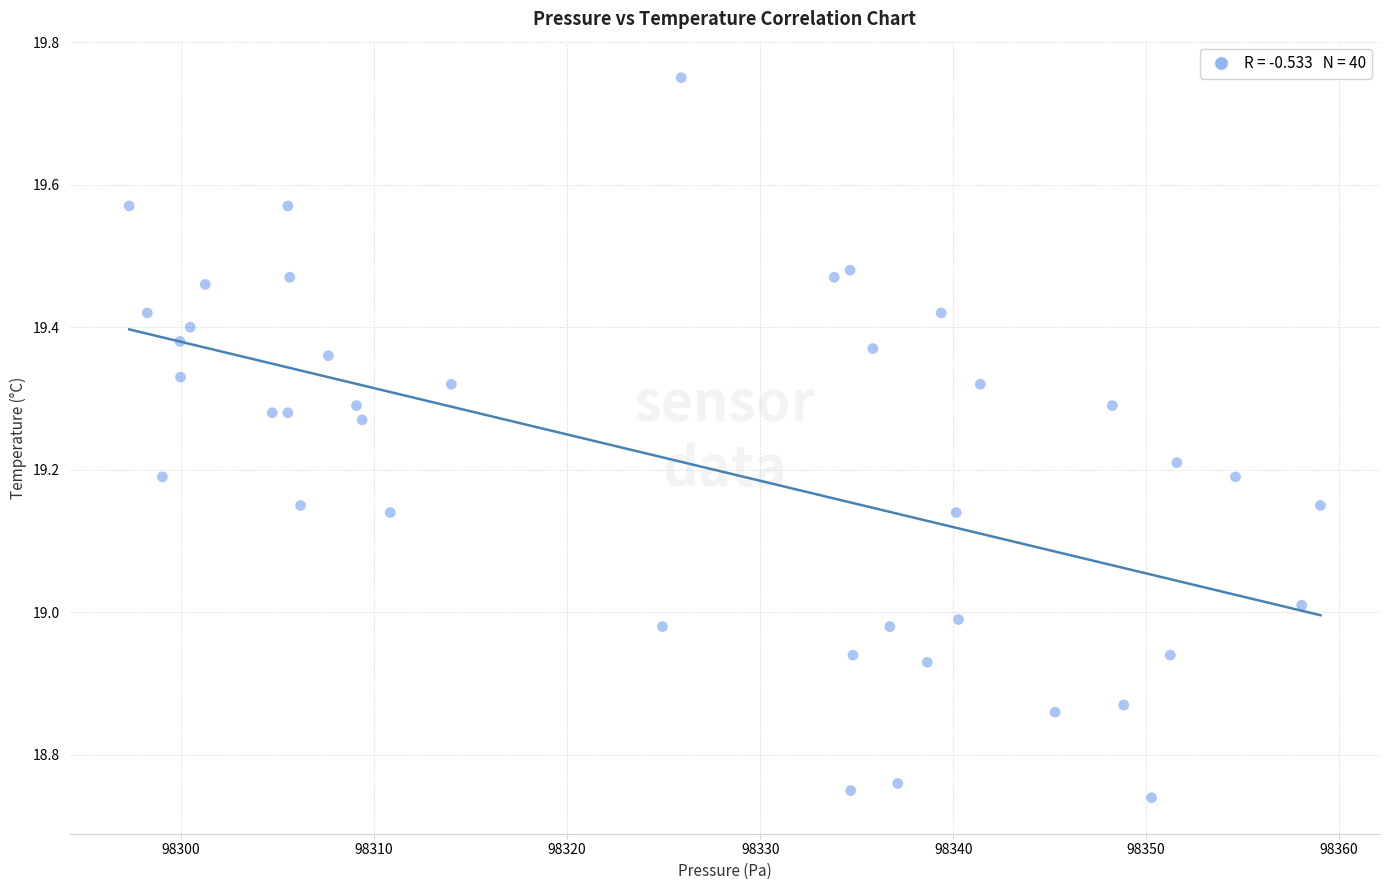

What is the range of X values (max minus min)?

61.7